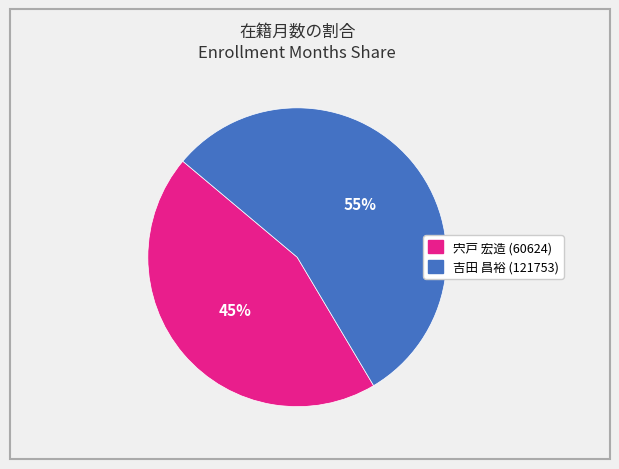

What is the ratio of the value at 吉田 昌裕 (121753) to the value at 宍戸 宏造 (60624)?

1.2